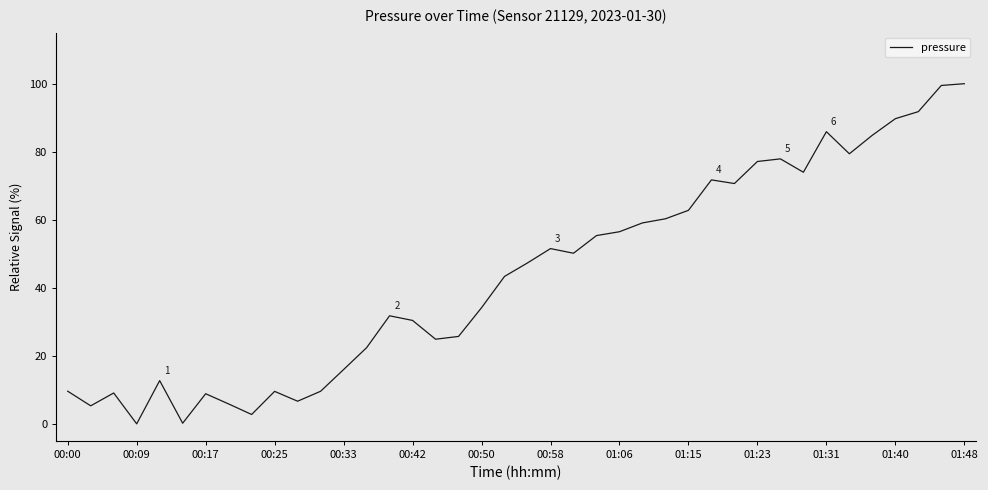

How many values are below 47?

20